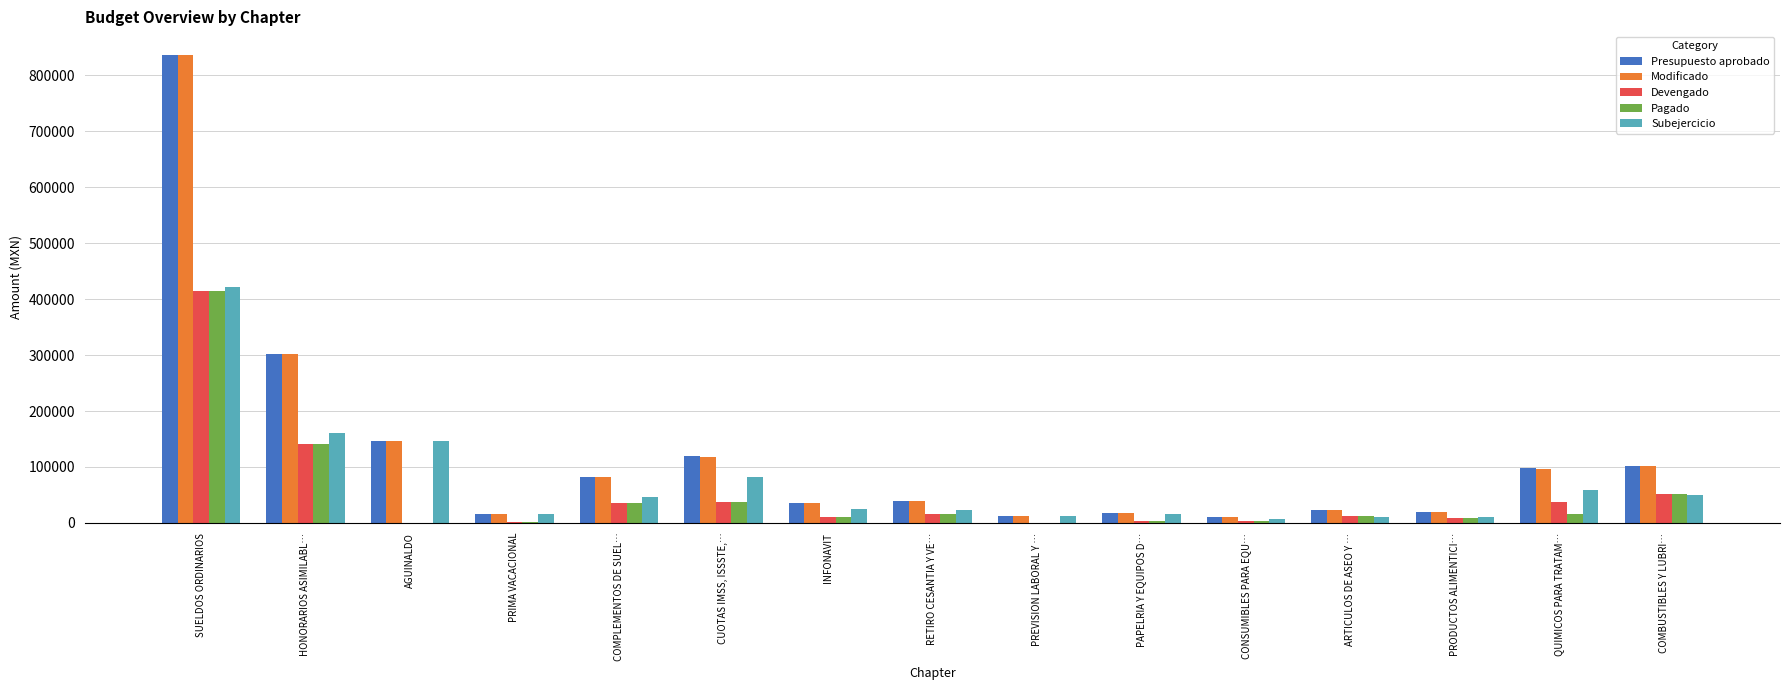

What is the highest value of the Devengado series?

415110.1